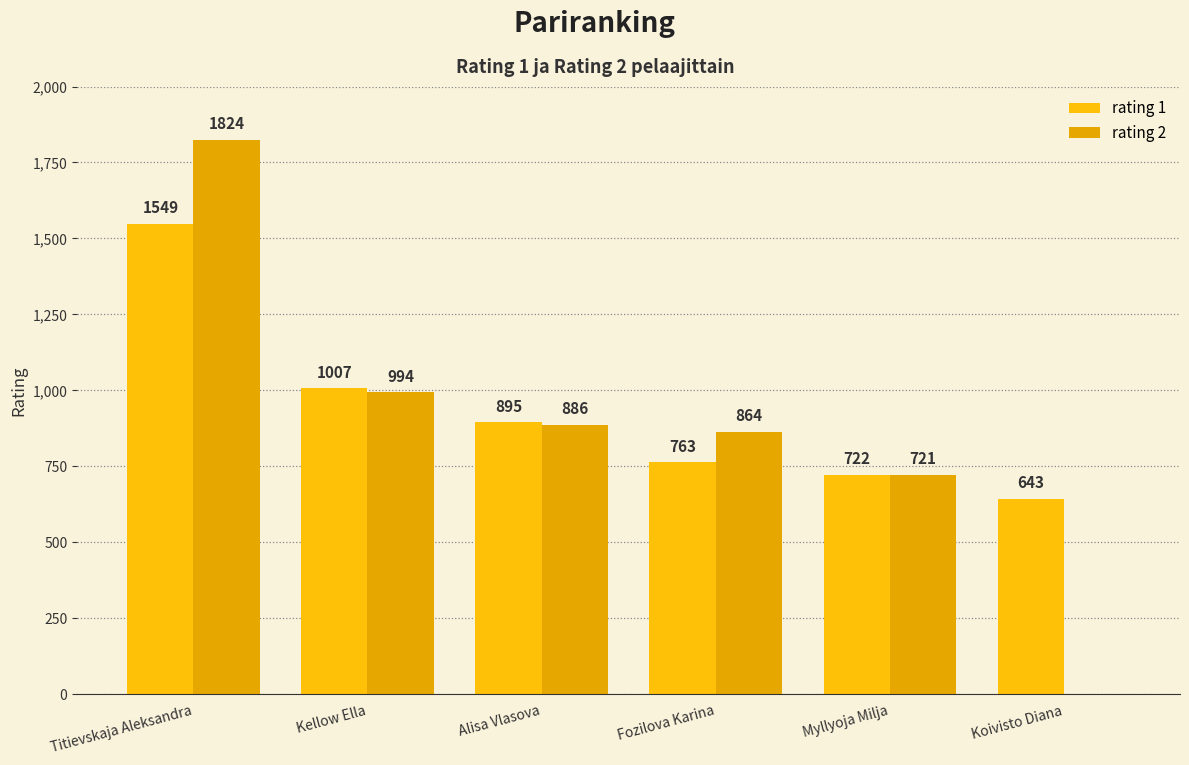

Which label corresponds to the smallest value in the chart?

Koivisto Diana